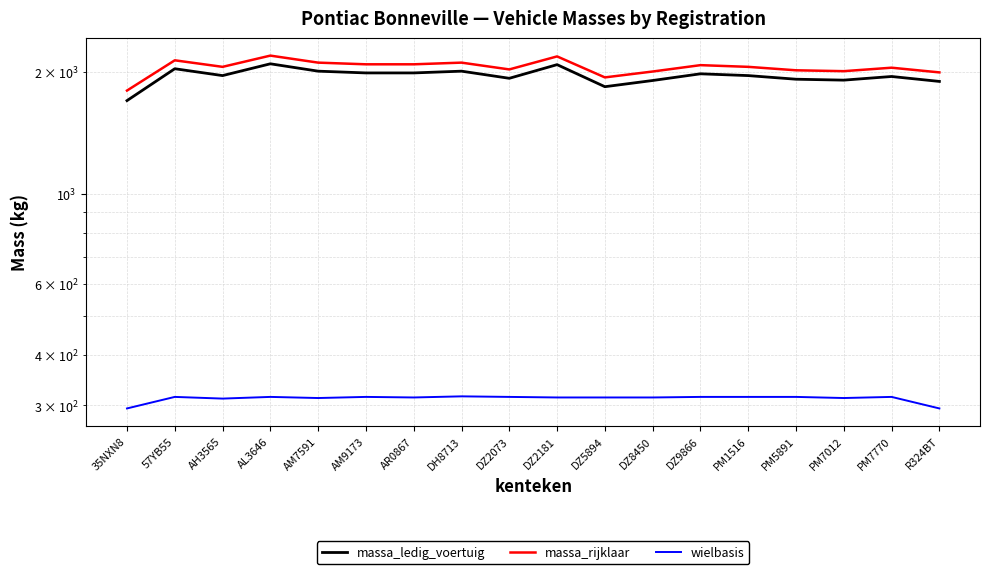

In massa_rijklaar, how many points are lower than both neighbors (excluding endpoints)?

4